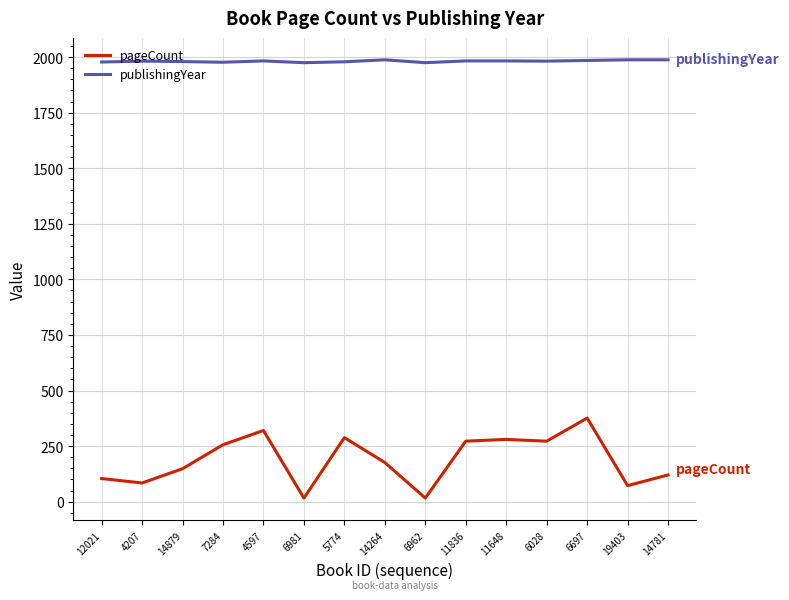

What are all the series names shown in the legend?

pageCount, publishingYear